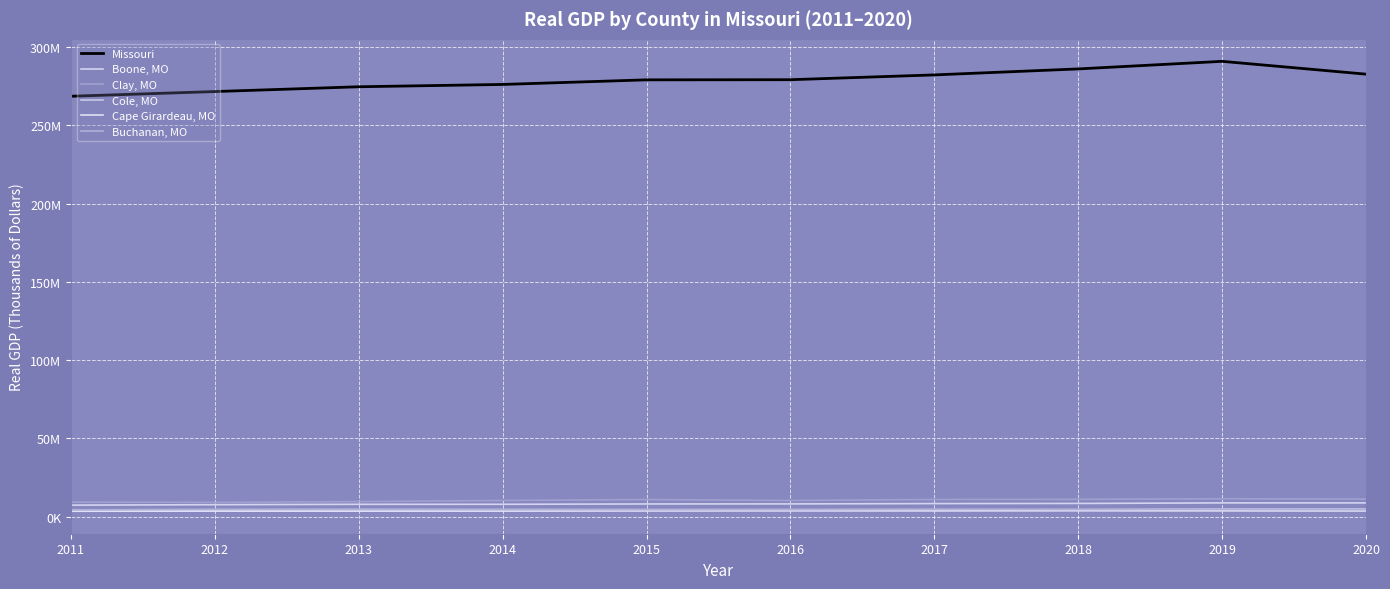

What is the lowest value of the Missouri series?

268.5